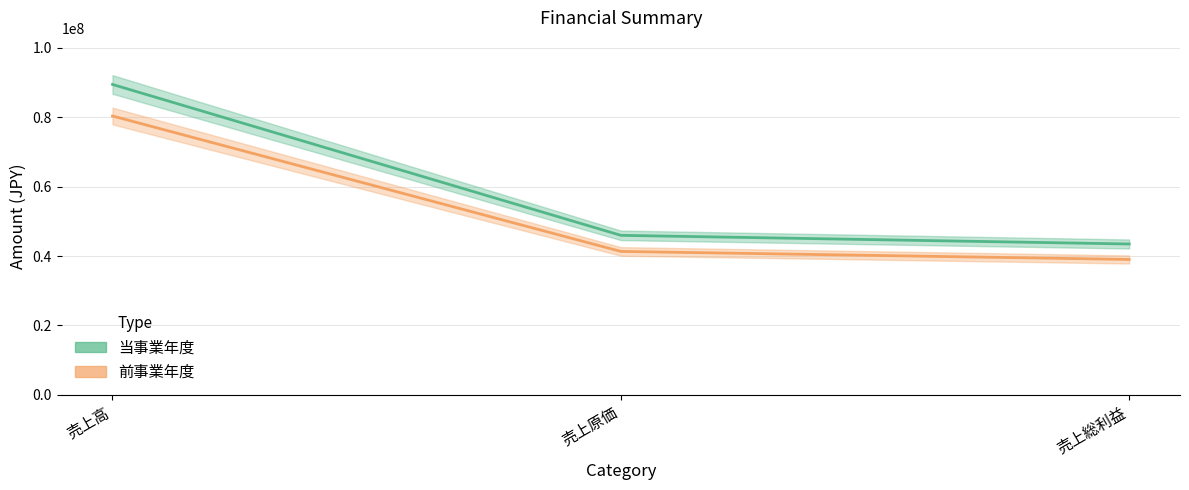

Reading right to left, list all the values displayed in this chart.

当事業年度: 売上総利益=43480534	売上原価=45975766	売上高=89456300
前事業年度: 売上総利益=39024002	売上原価=41339573	売上高=80363575